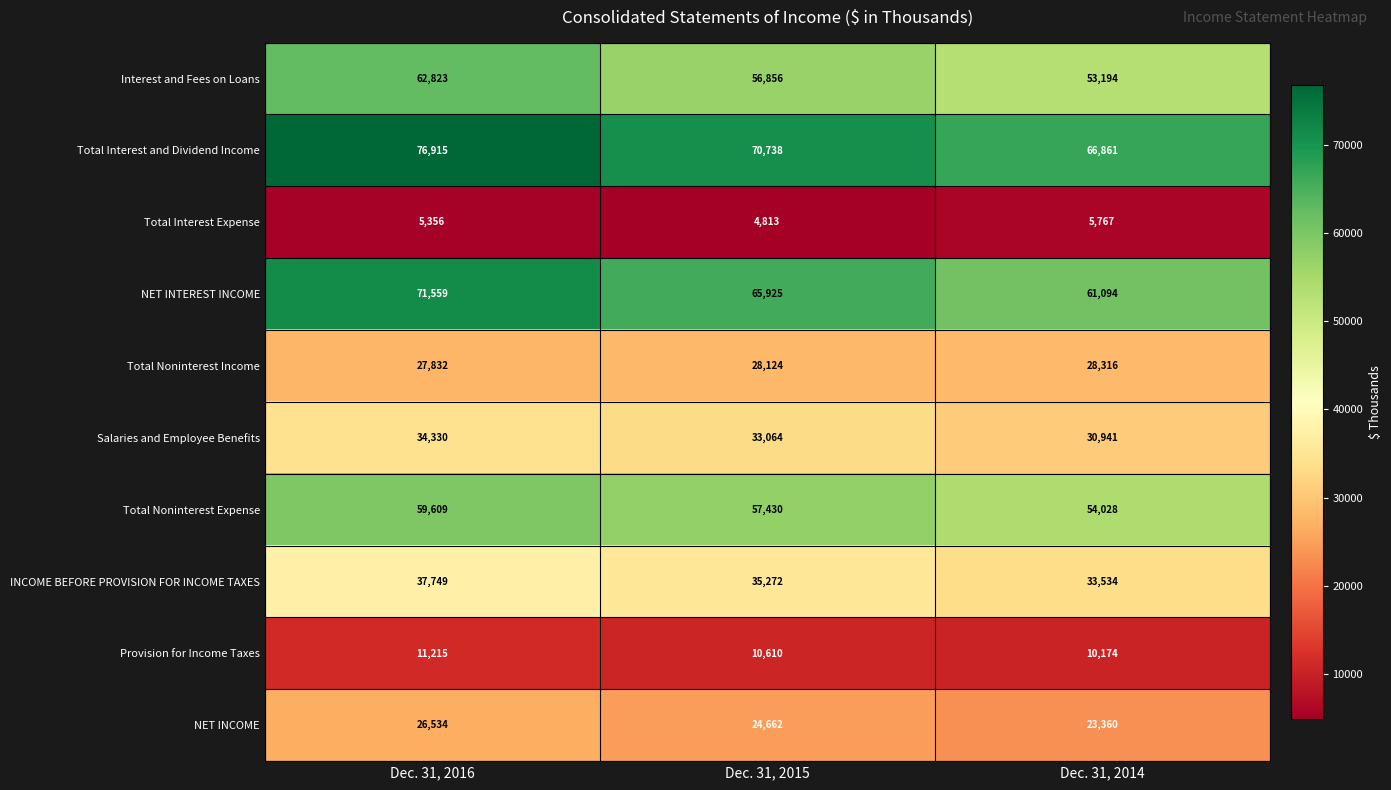

List the series in order of their peak value, highest first.

Total Interest and Dividend Income, NET INTEREST INCOME, Interest and Fees on Loans, Total Noninterest Expense, INCOME BEFORE PROVISION FOR INCOME TAXES, Salaries and Employee Benefits, Total Noninterest Income, NET INCOME, Provision for Income Taxes, Total Interest Expense